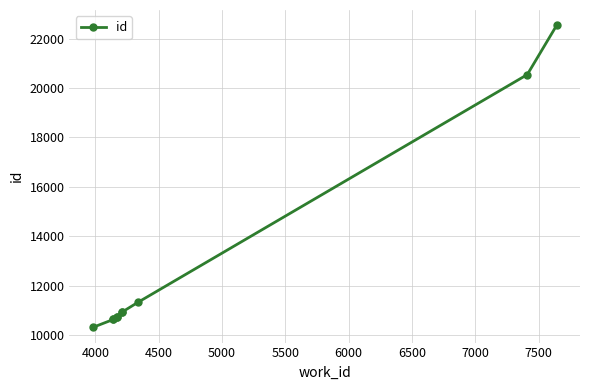

True or false: the data has more than 1 interior local peaks.

False